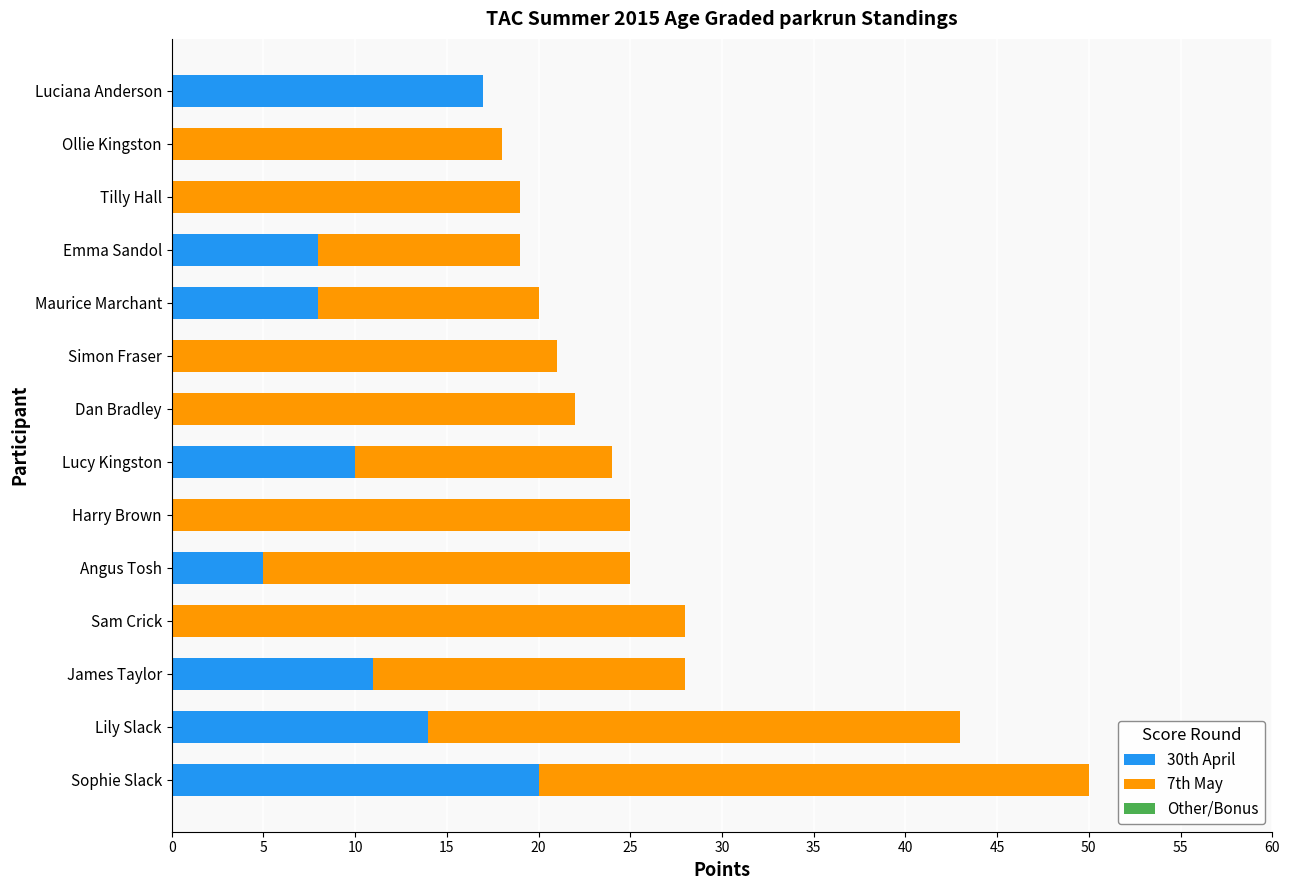

The value of 30th April at Sophie Slack is 27. True or false?

False